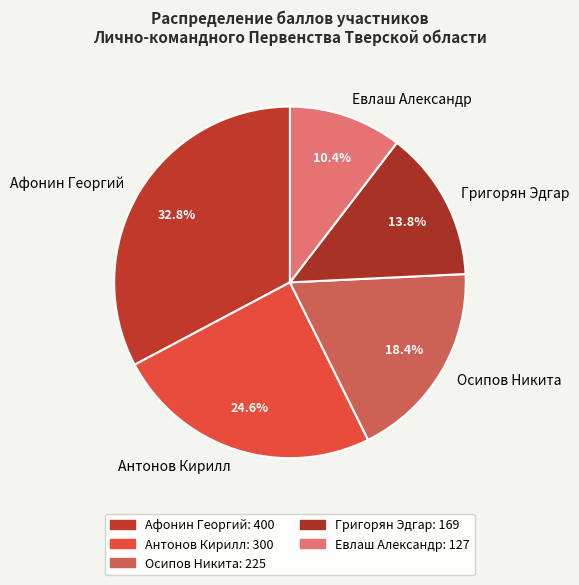

To the nearest percent, what portion does Евлаш Александр represent?

10%